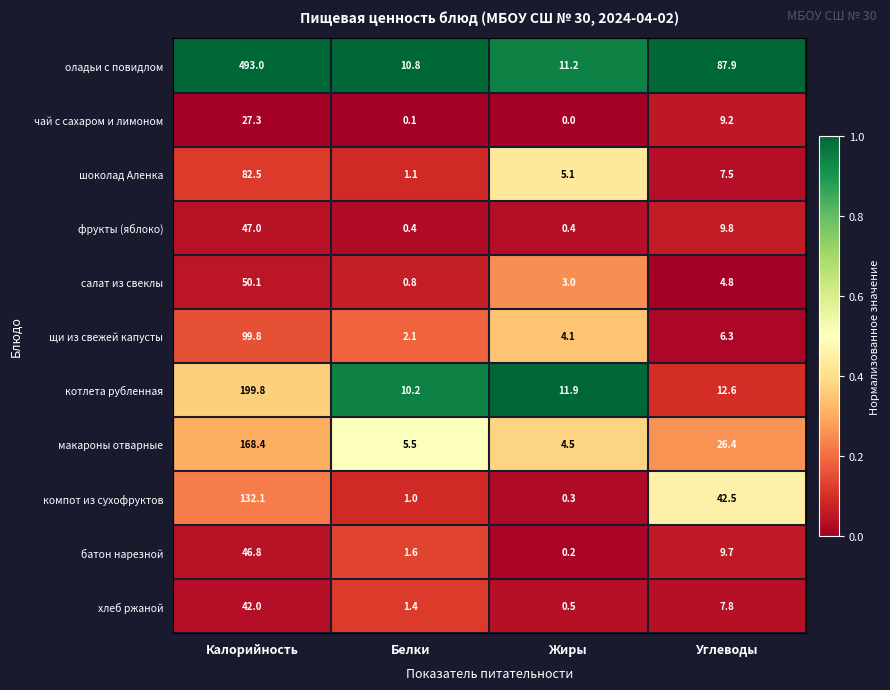

What is the total value across all series at Углеводы?

224.5